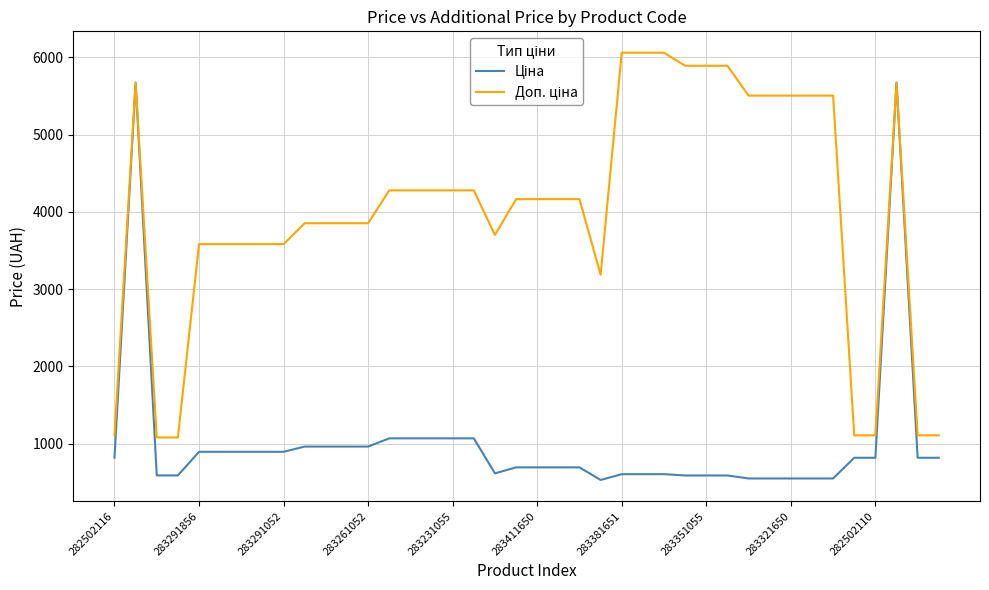

What is the smallest value displayed?

531.3